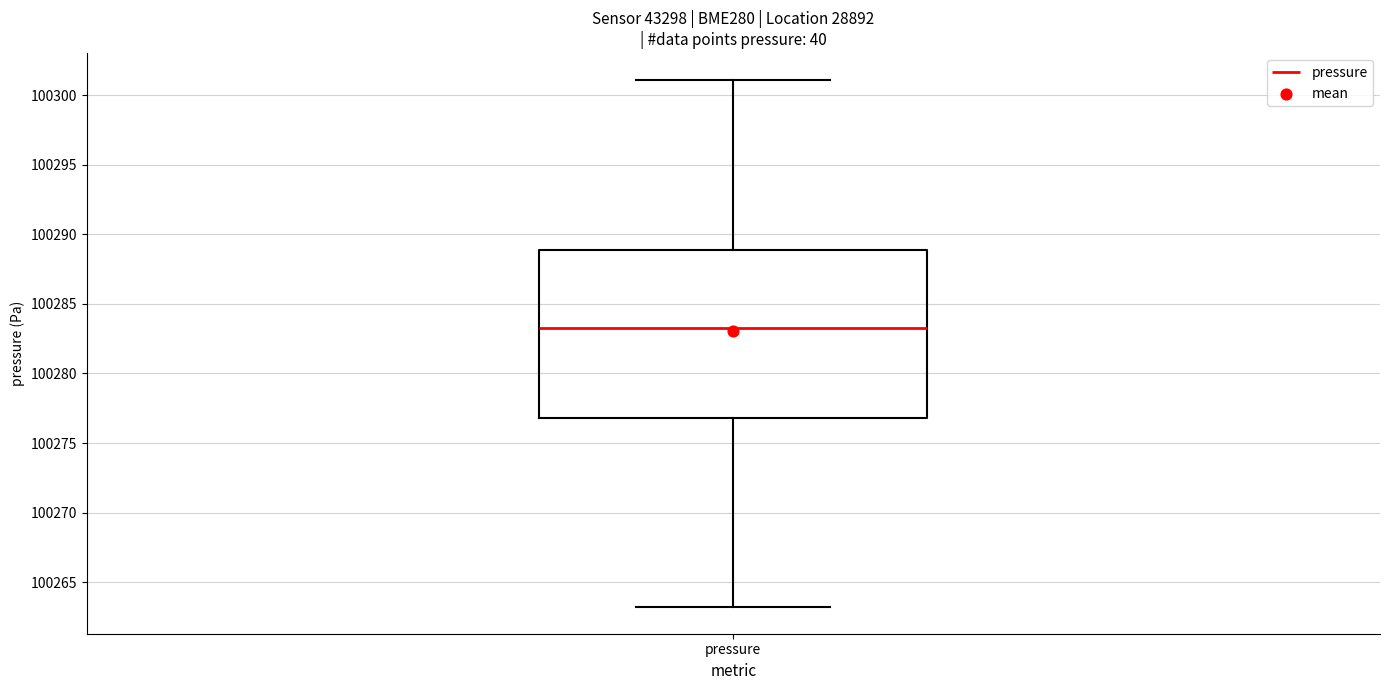

Read this box plot against the y-axis: the position of the median line, the range covered by the box, and the ends of both whiskers. The values are not printed on the chart, so give them approximately, as read against the axis.

median 100283.5, box 100277.0 to 100289.0, whiskers 100263.0 to 100301.0